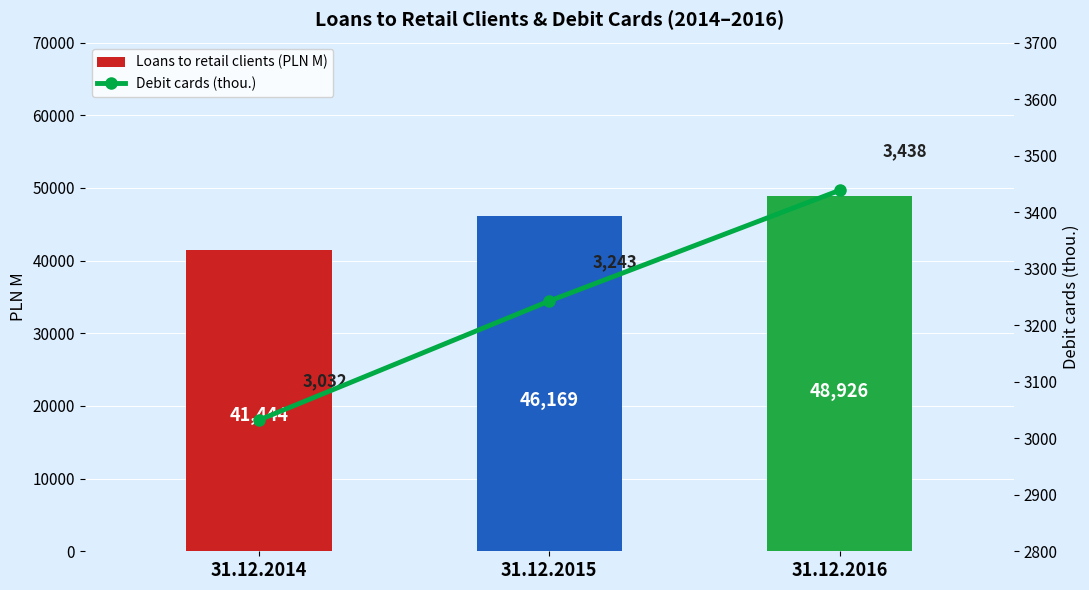

Reading left to right, transcribe all the data shown in this chart.

Loans to retail clients (PLN M): 41443.9	46168.7	48926.1
Debit cards (thou.): 3032.2	3242.7	3438.4